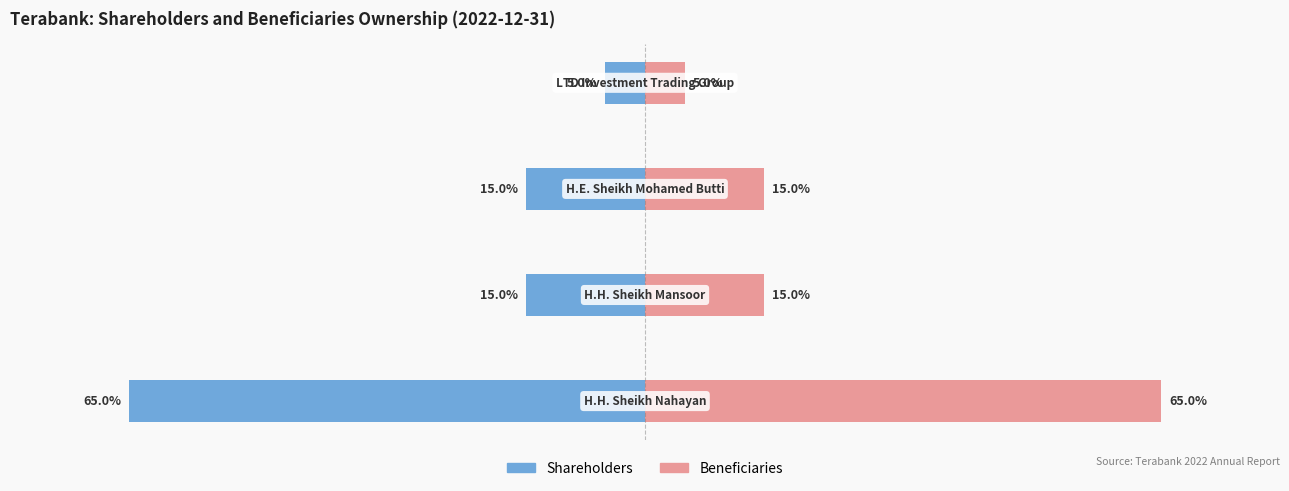

Which has a higher value, 3 or 1?

3